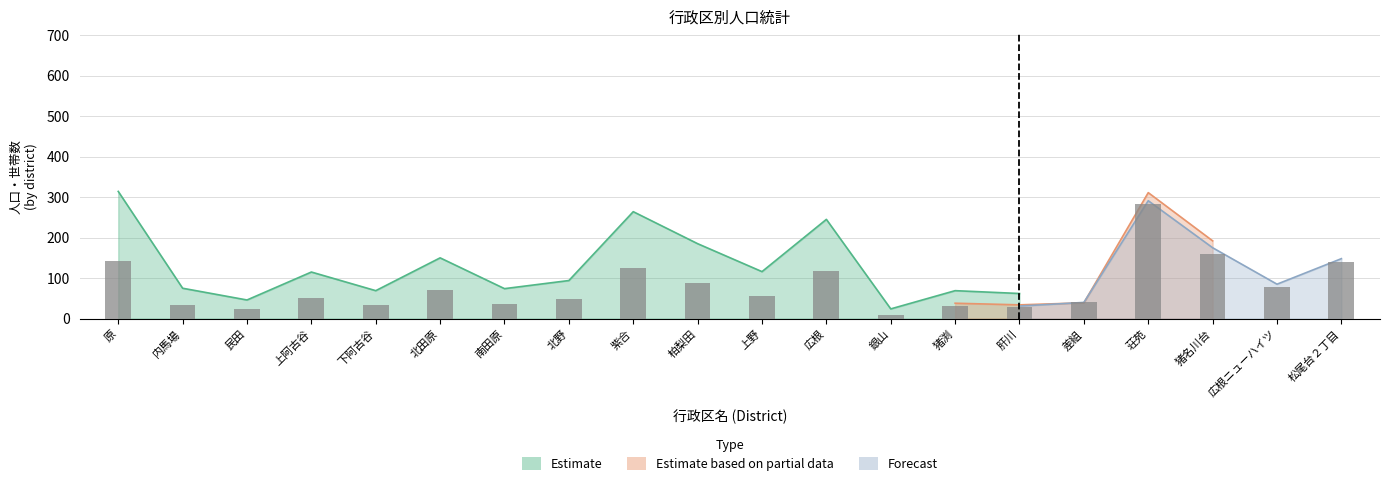

Are the bars grouped side by side (vs. stacked)?

Yes